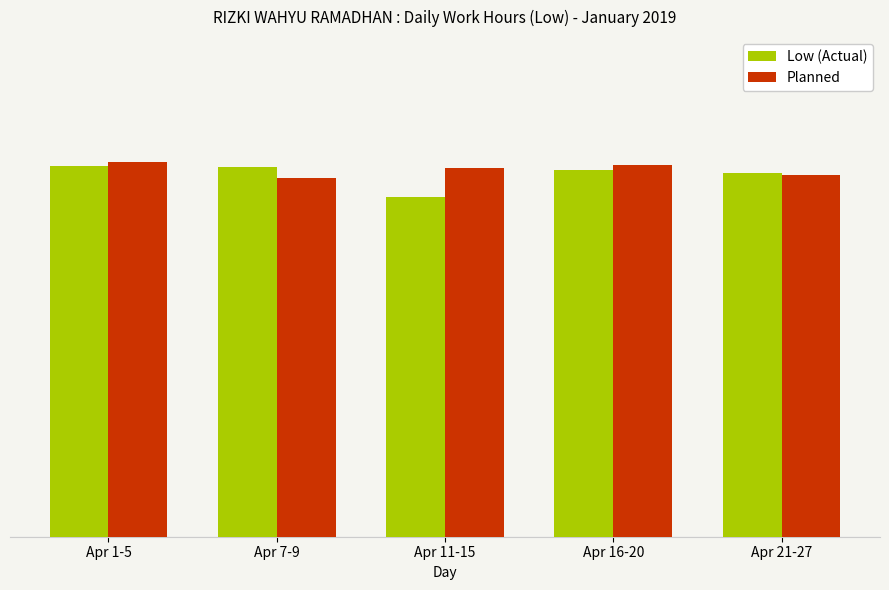

Does the chart contain any negative values?

No